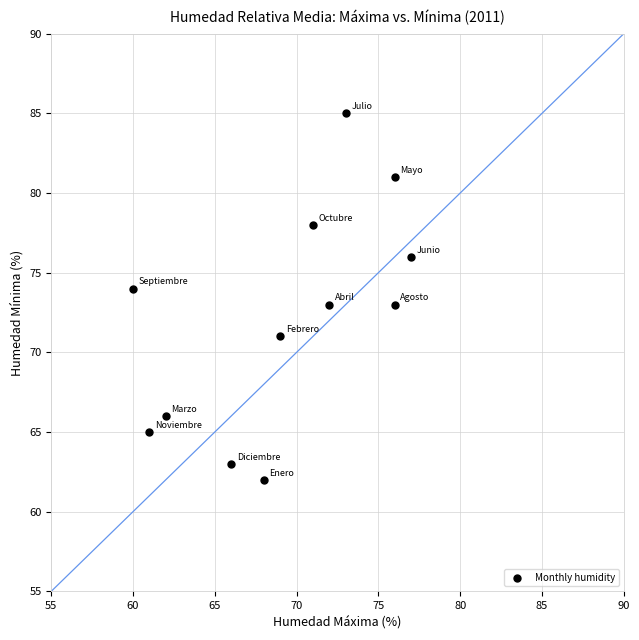

What is the range of X values (max minus min)?

17